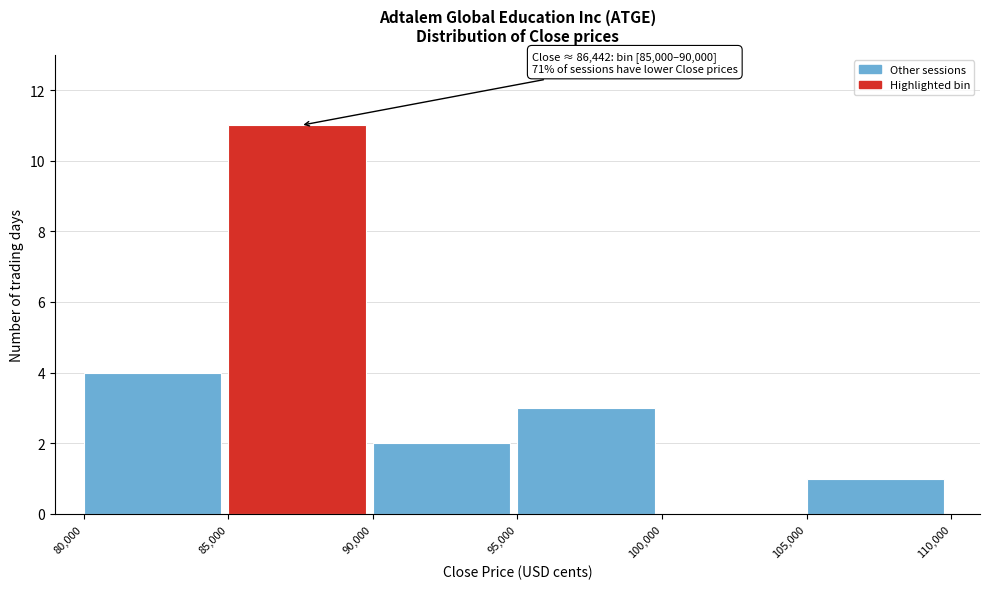

Which range on the x-axis has the tallest bar?

85,000 to 90,000